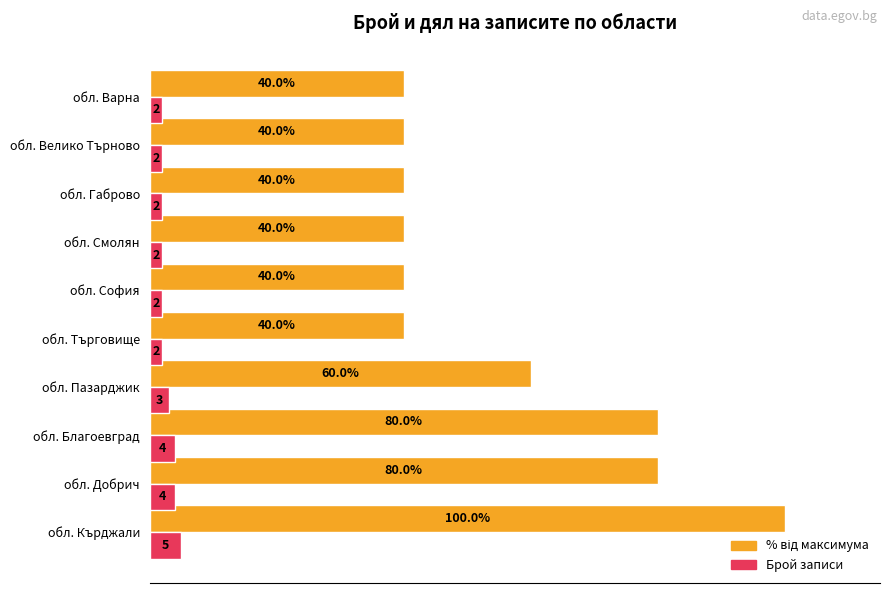

At which label is Брой записи closest to 3?

обл. Пазарджик